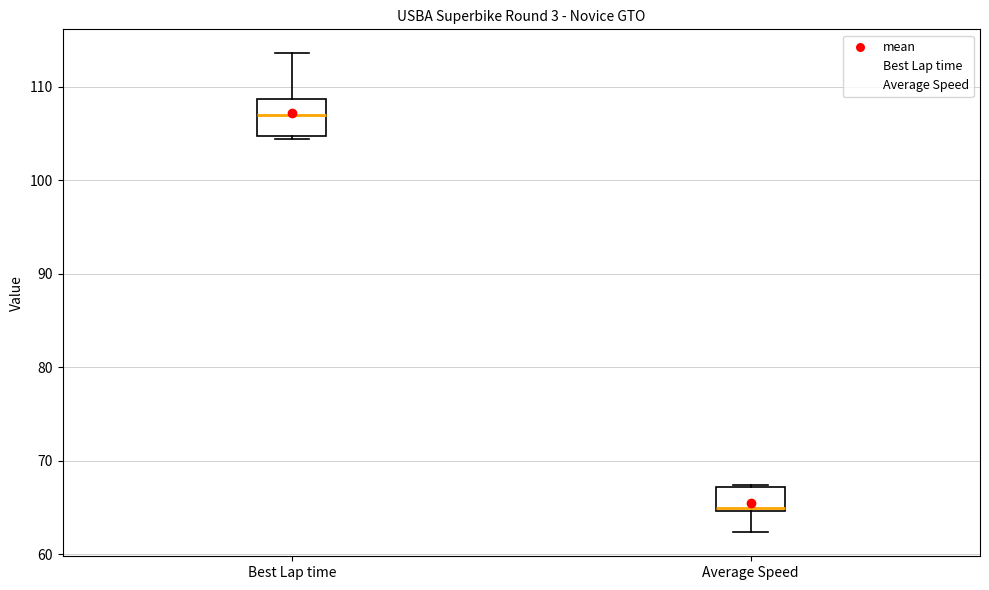

Which box's median line is the highest?

Best Lap time